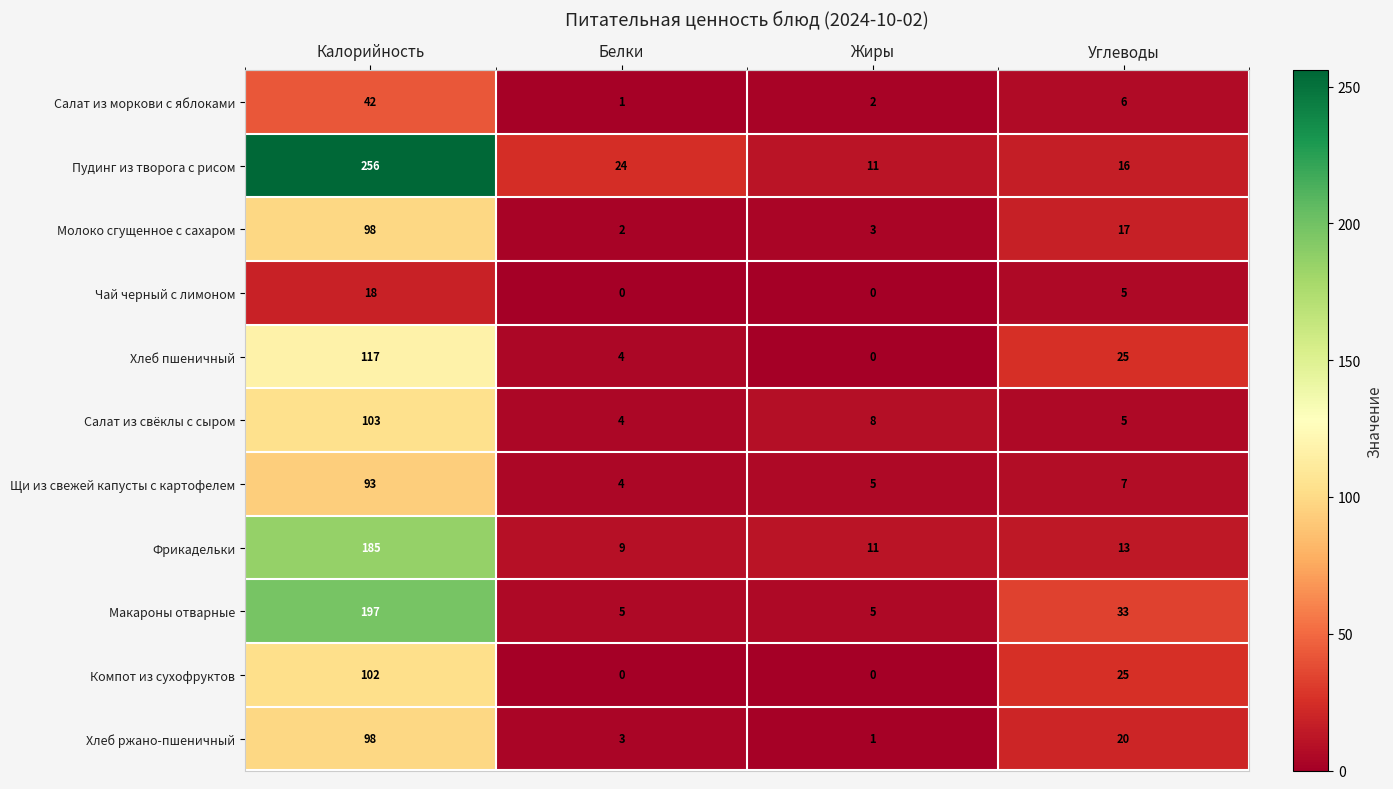

What is the difference between the second highest and second lowest values in the Хлеб ржано-пшеничный series?

17